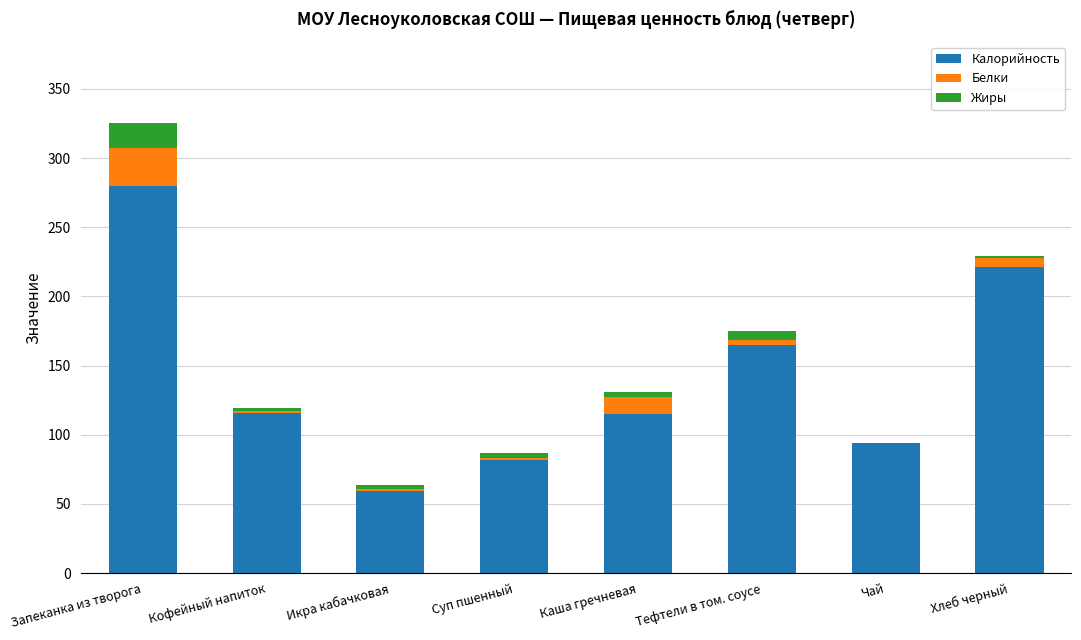

Are the bars horizontal?

No